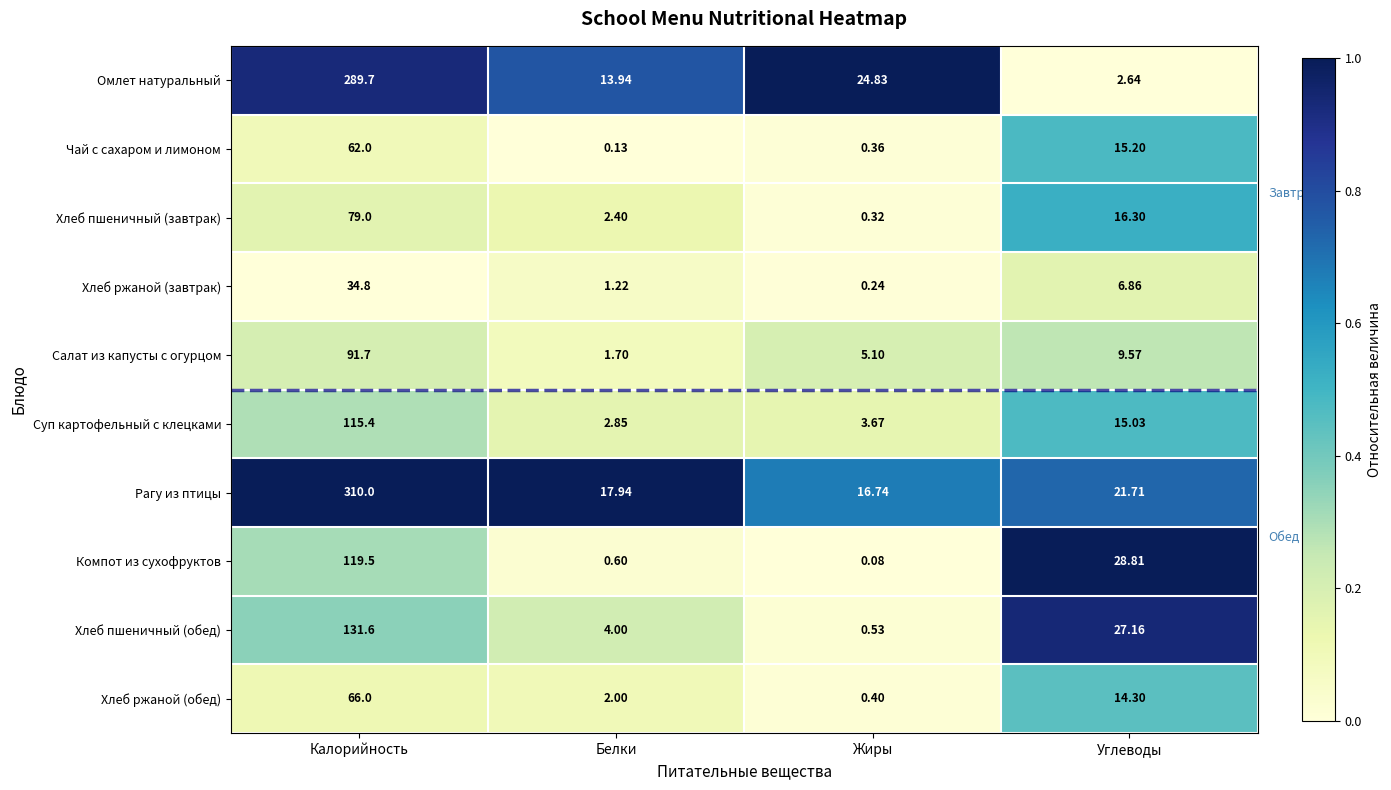

What is the total value across all series at Белки?

46.8